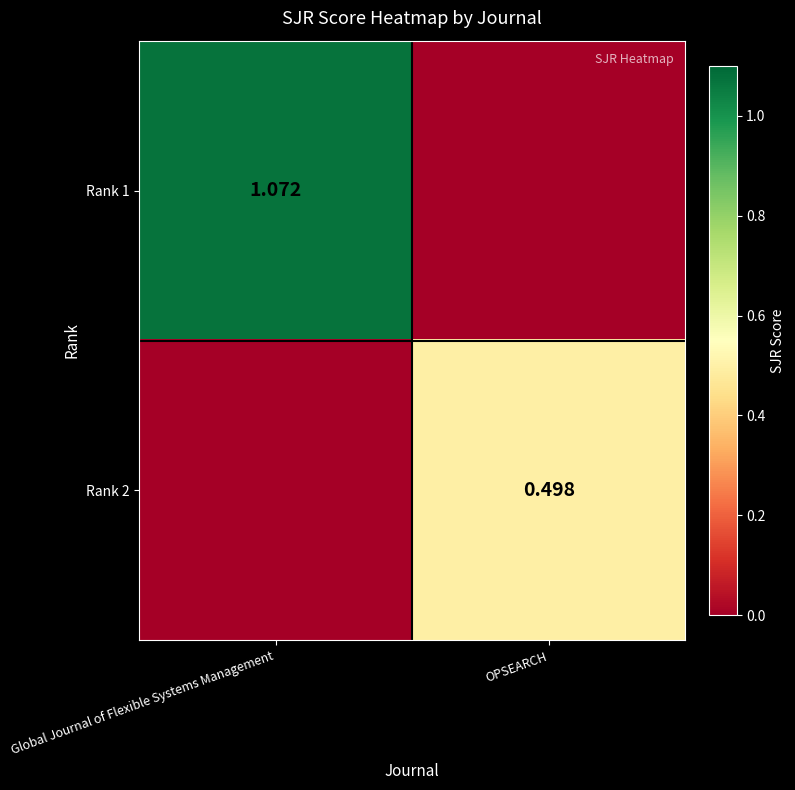

Which series has the widest spread of values?

Rank 1